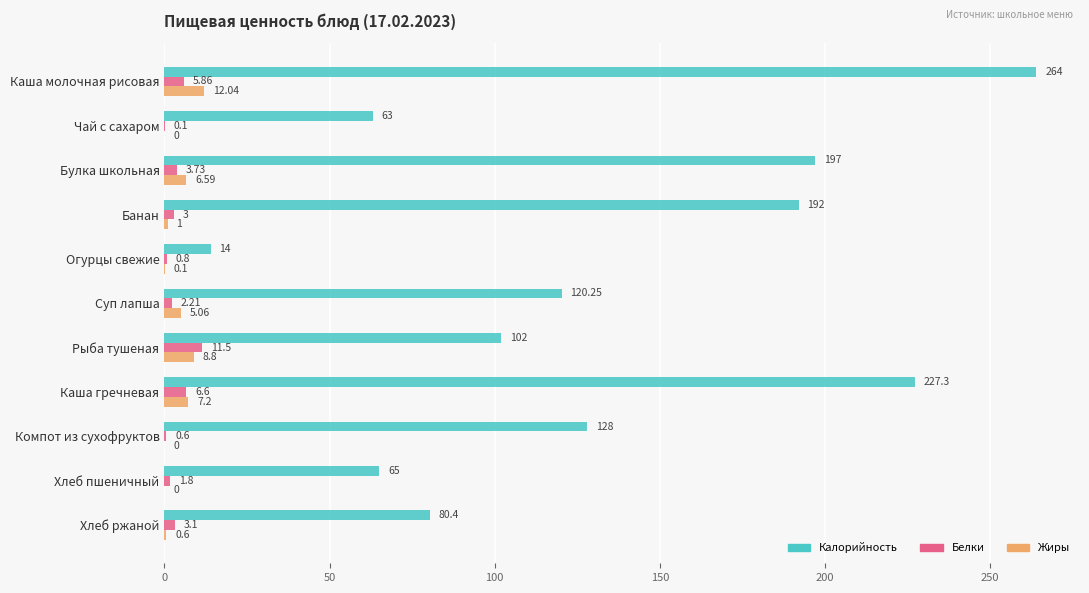

Which series changed the most between Каша молочная рисовая and Суп лапша?

Калорийность